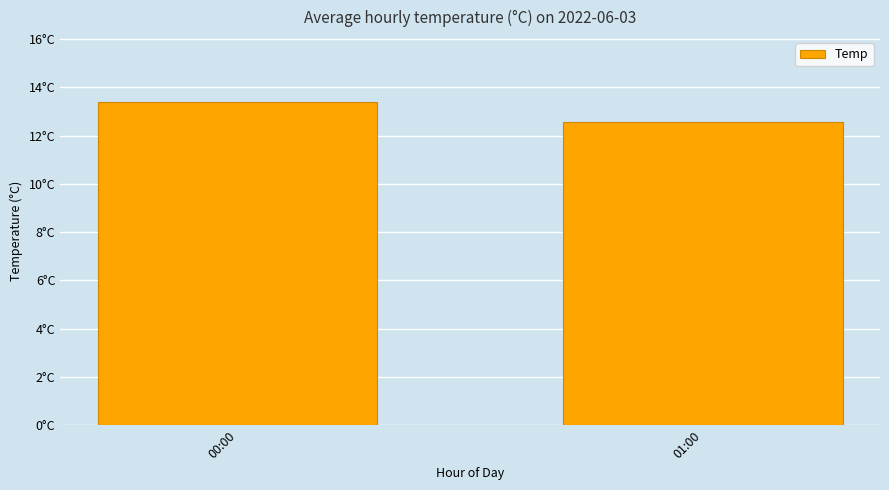

Are the bars horizontal?

No